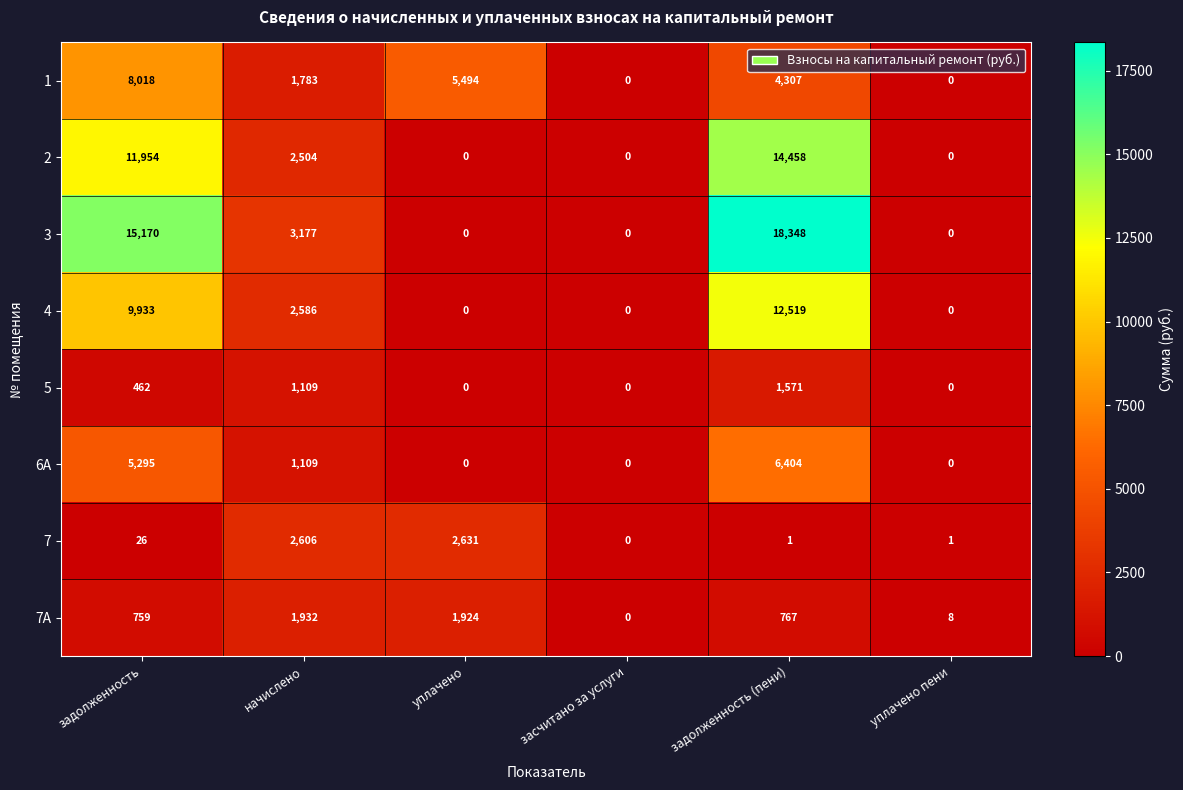

What is the difference between the maximum and minimum values in the 5 series?

1571